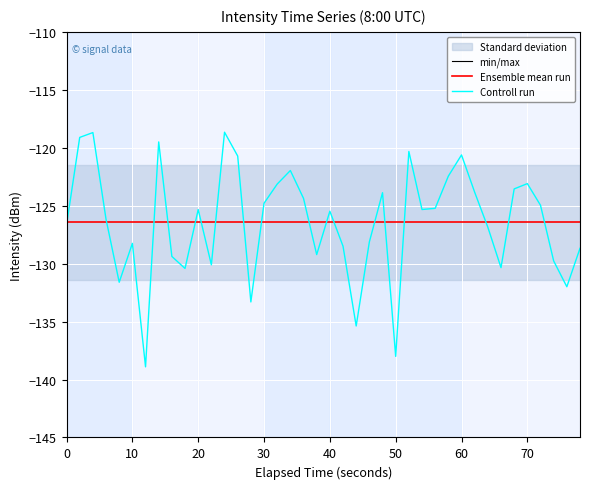

What is the maximum value for Controll run?

-118.7